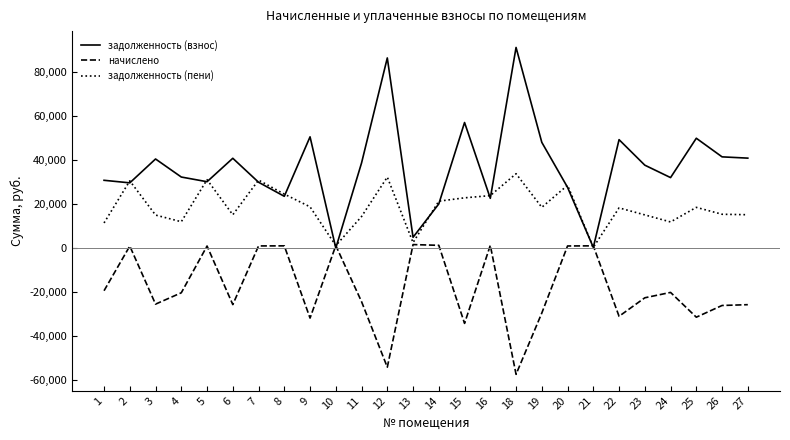

Which series has the largest range (max minus min)?

задолженность (взнос)